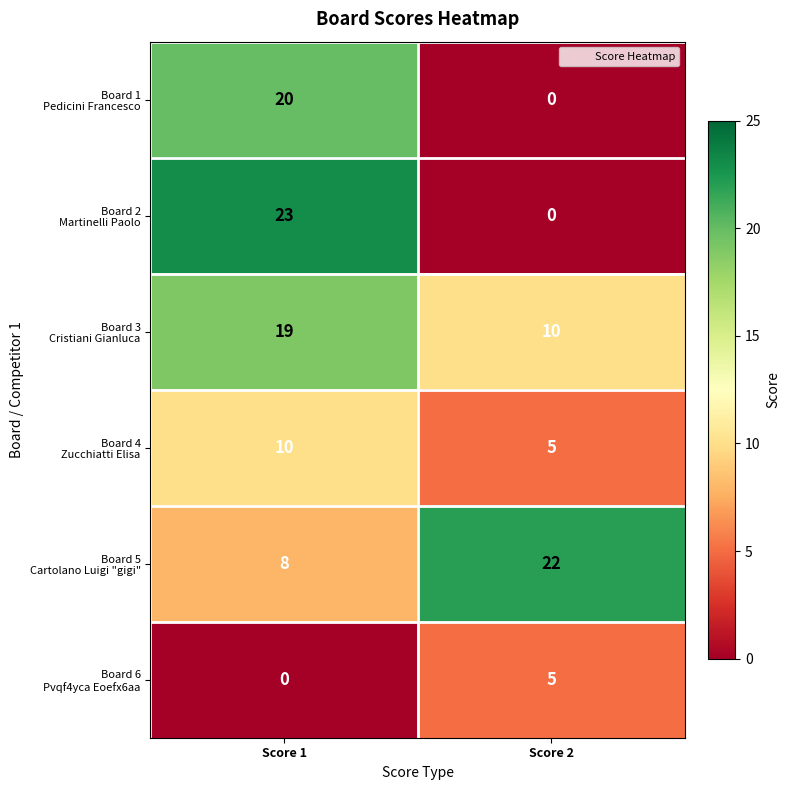

At which category is the sum across all series the highest?

Score 1